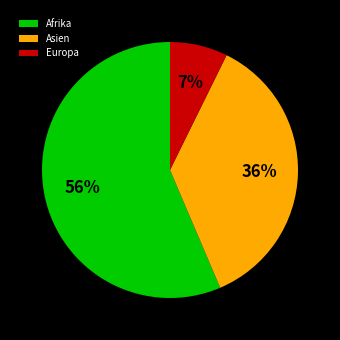

Is Afrika the majority of the pie?

Yes